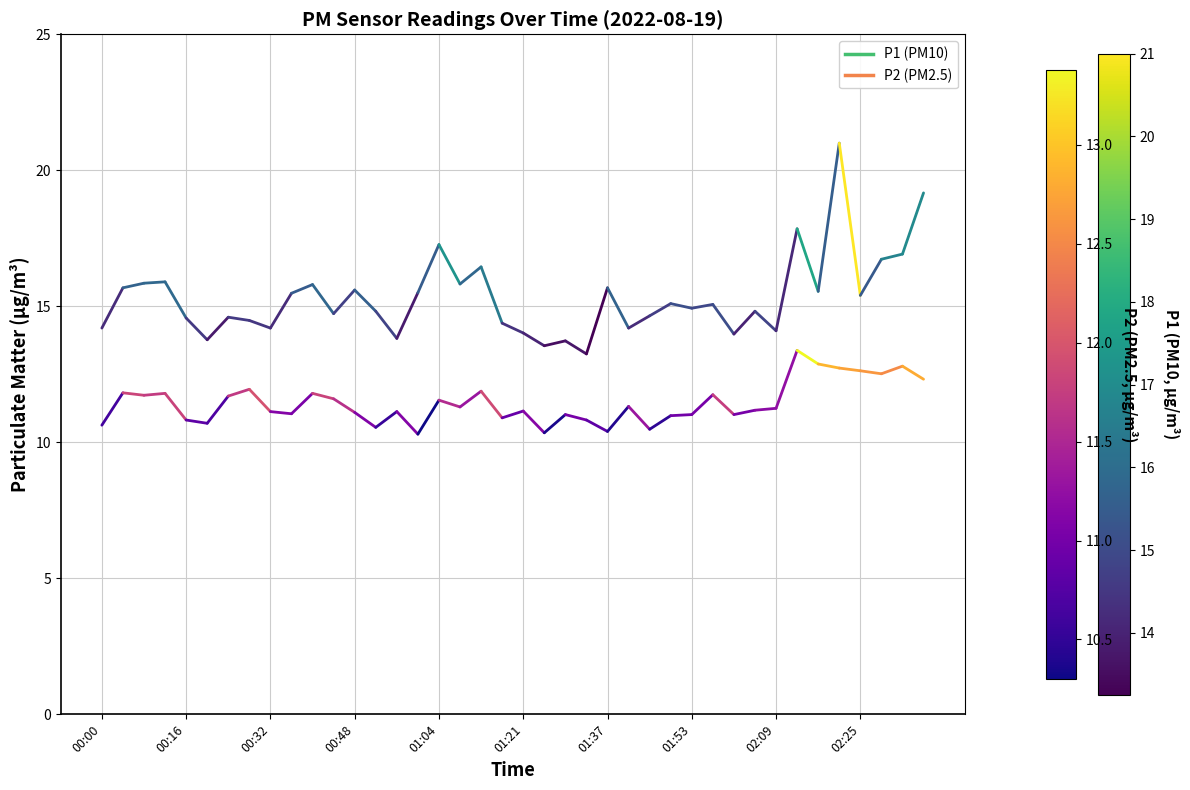

What is the total value across all series at 00:00?

24.8